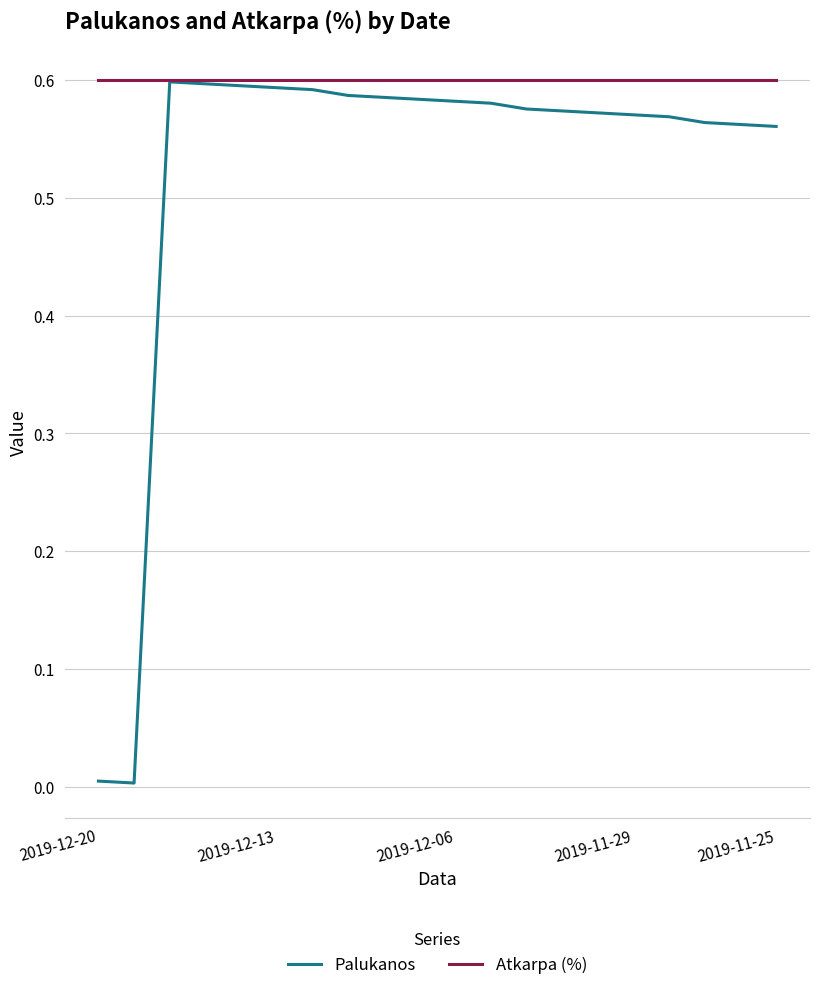

Which series has the largest total across all categories?

Atkarpa (%)